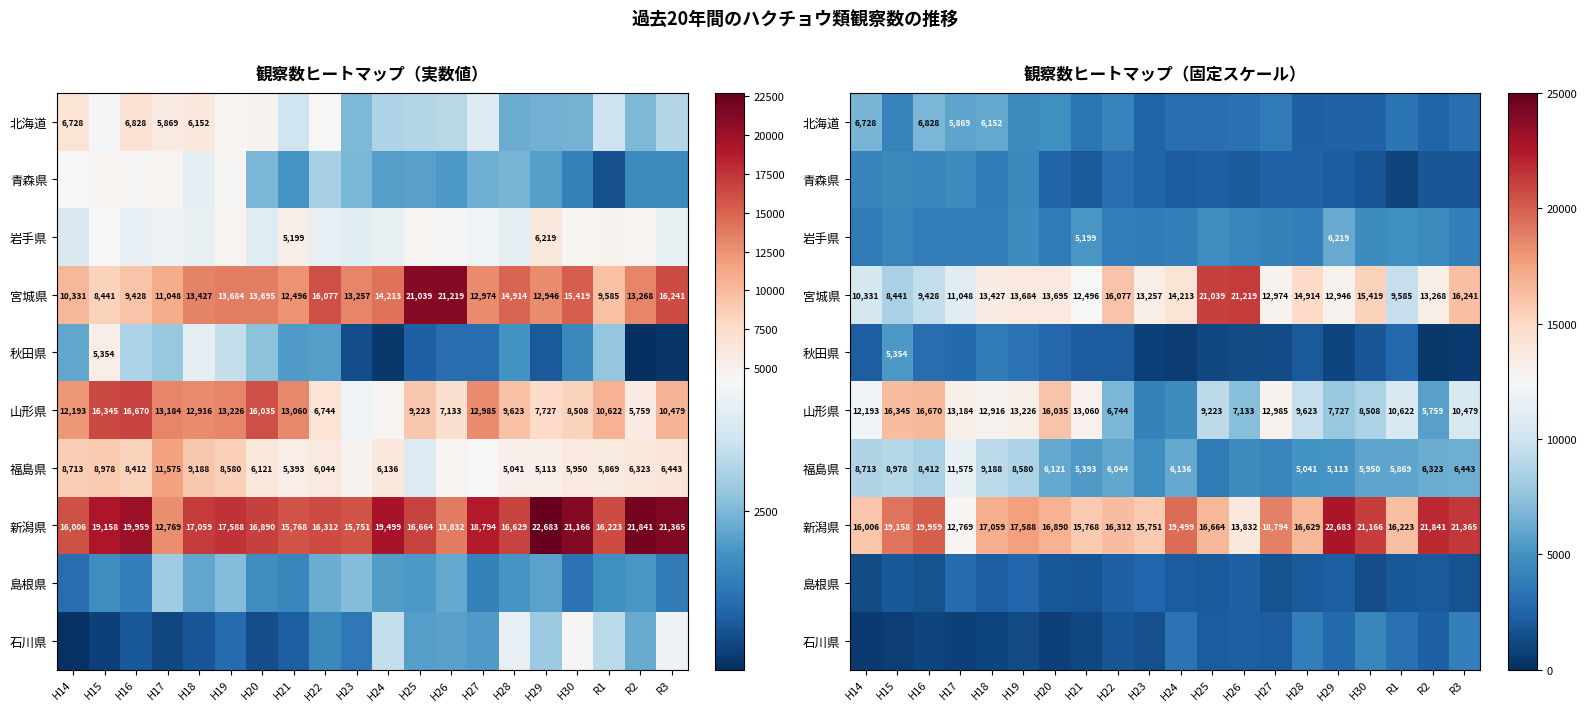

How many distinct data groups are displayed?

10